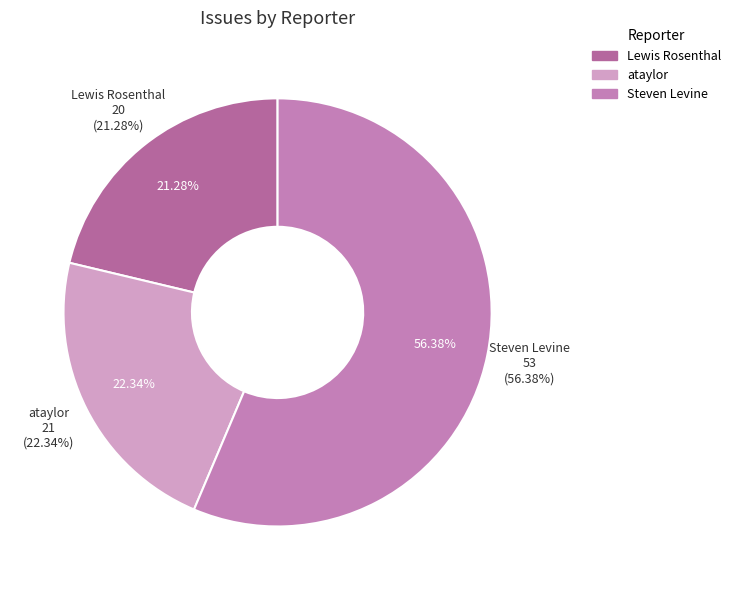

To the nearest percent, what is the difference between the ataylor and Lewis Rosenthal slice percentages?

1%